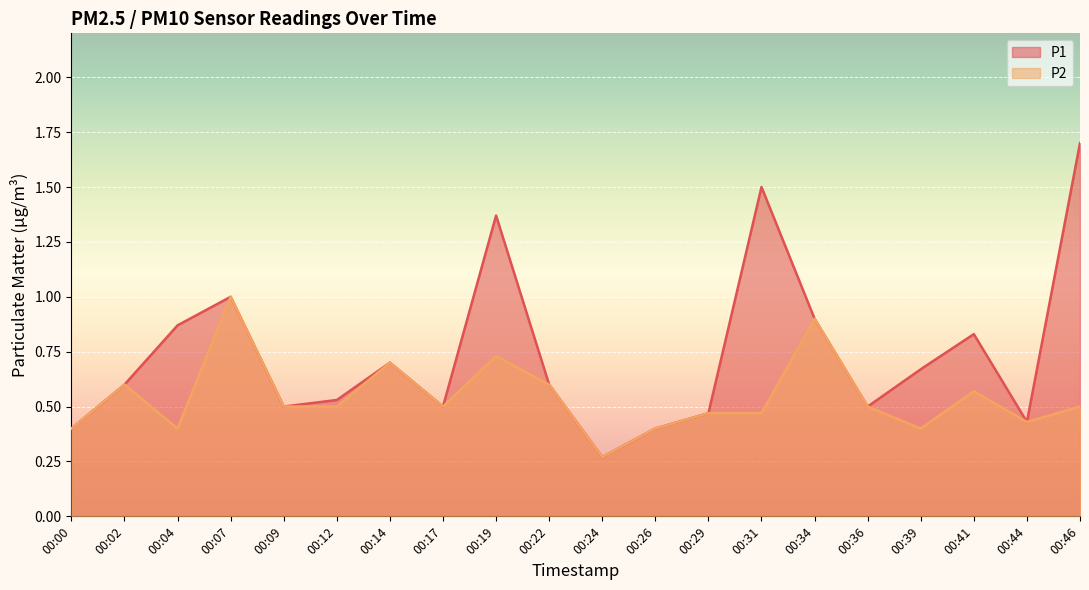

Which series has the widest spread of values?

P1